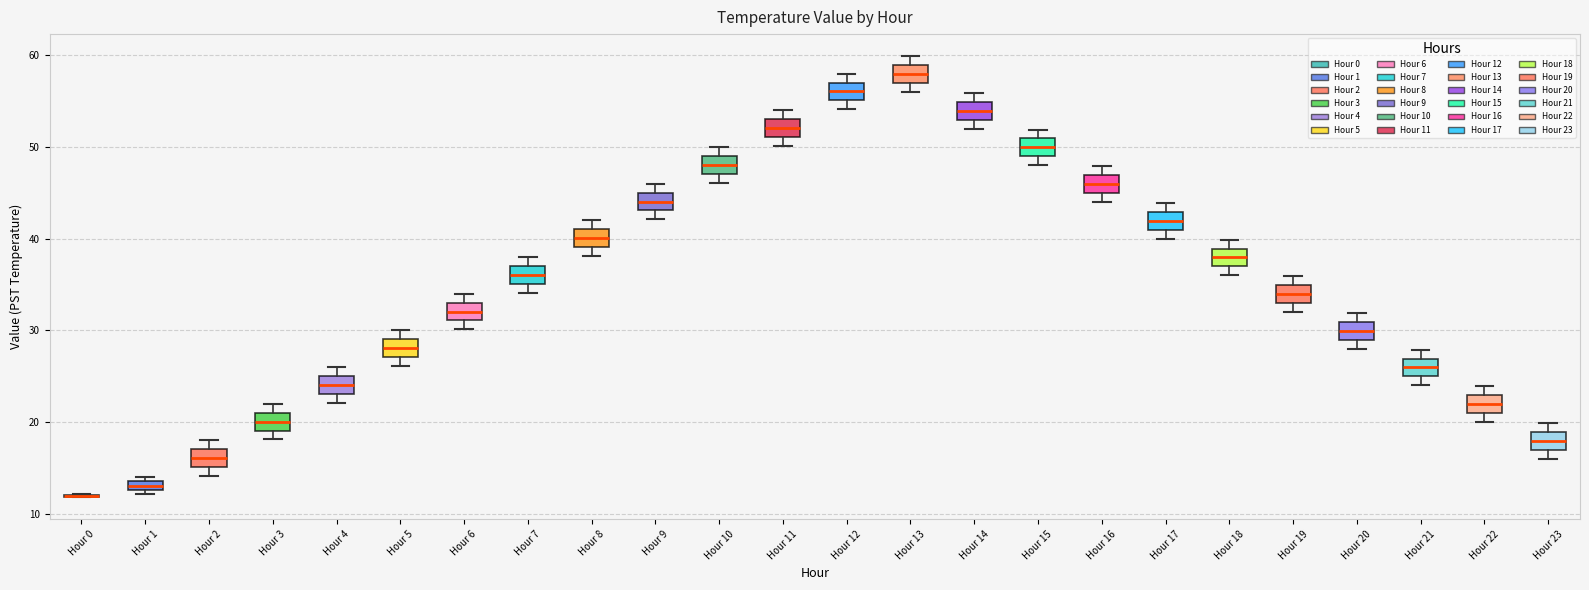

Where does the median line of the box for Hour 14 sit on the y-axis? The values are not printed on the chart, so give them approximately, as read against the axis.

54